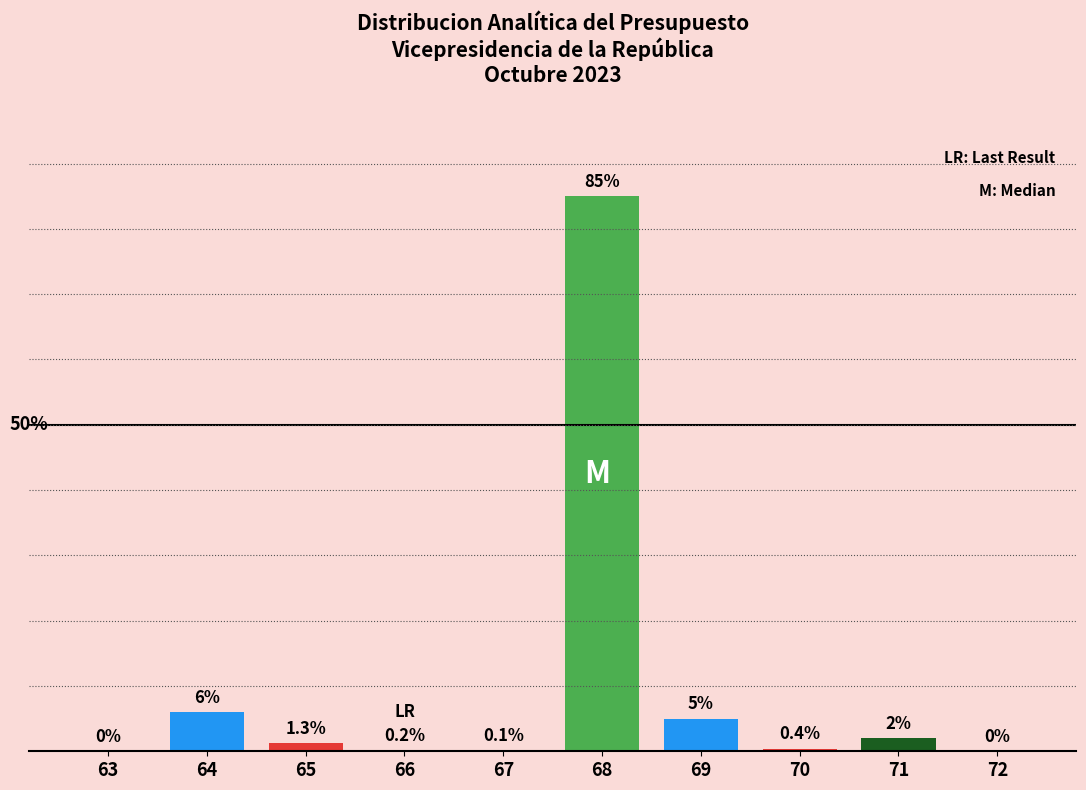

Are the bars horizontal?

No